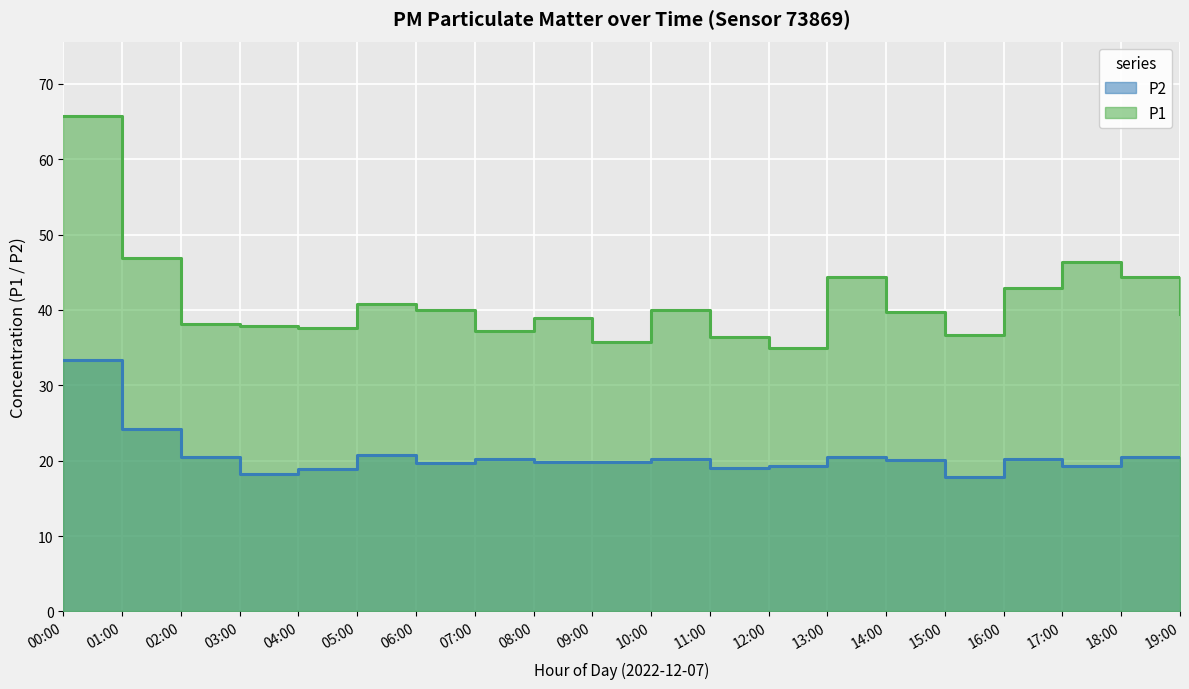

How many interior local peaks does the P2 series have?

5